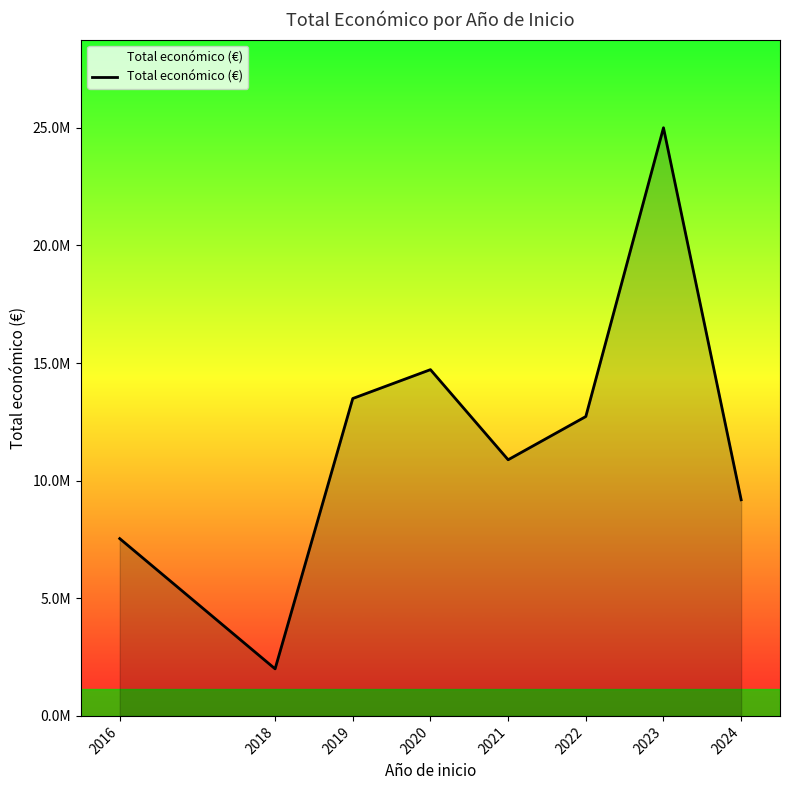

Is this an area chart (filled region under the line)?

Yes